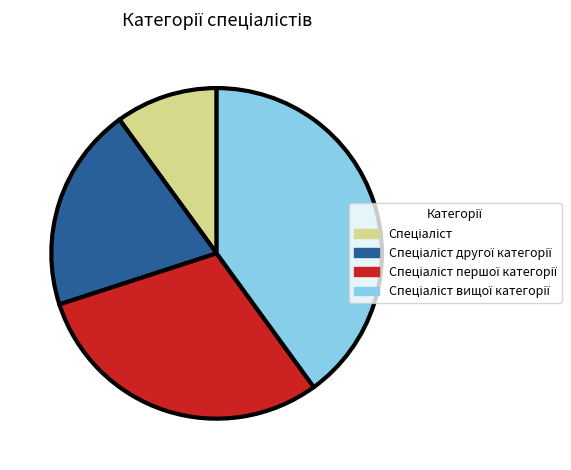

Rank the categories by value from highest to lowest.

Спеціаліст вищої категорії, Спеціаліст першої категорії, Спеціаліст другої категорії, Спеціаліст